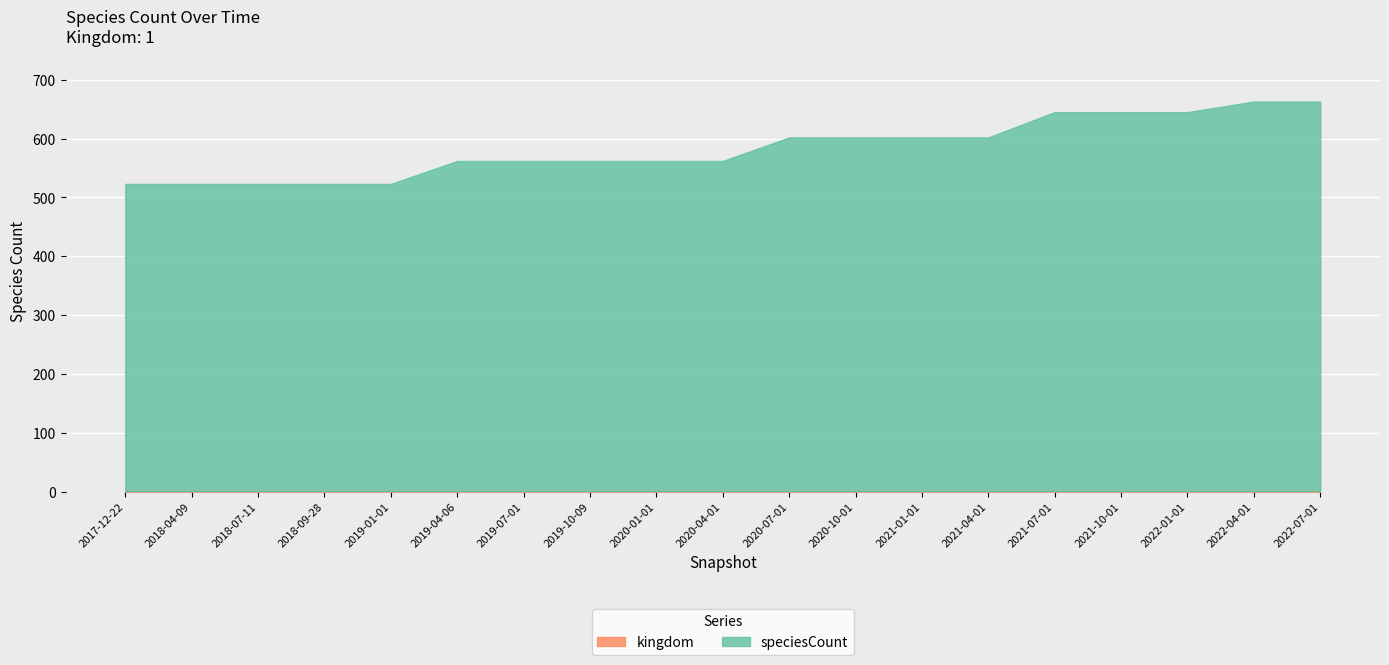

What is the maximum value for speciesCount?

662